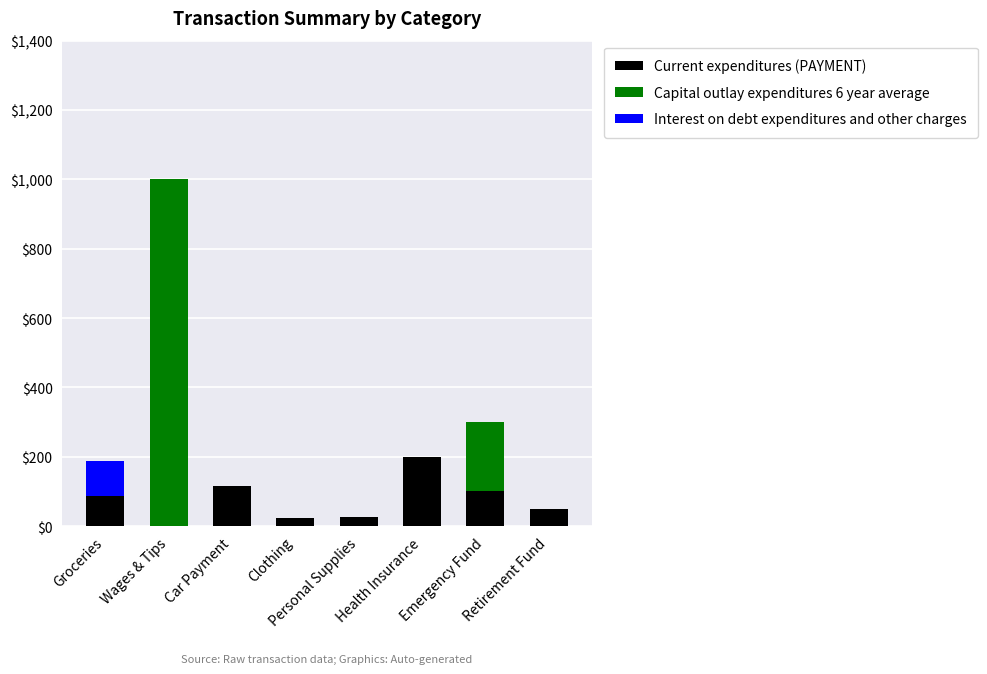

How many values in Current expenditures (PAYMENT) are above zero?

7